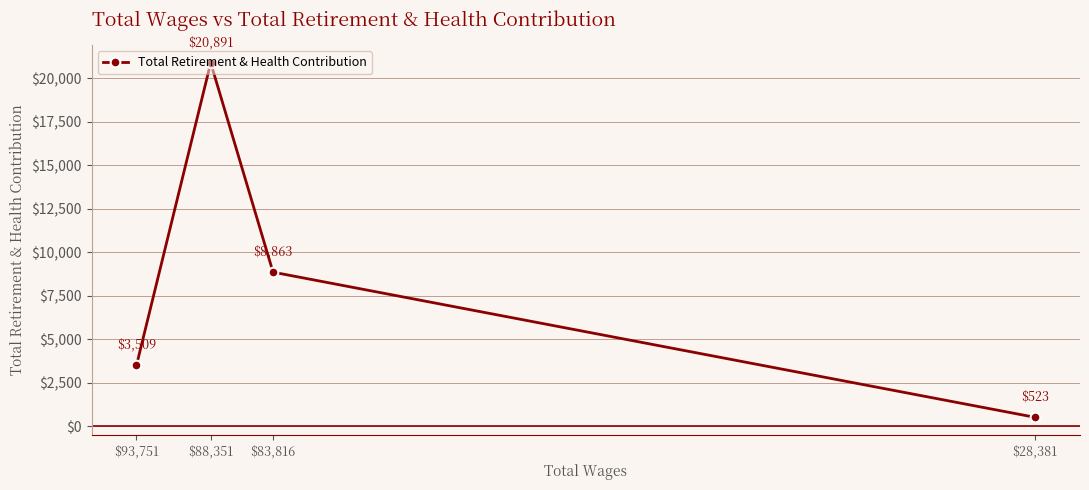

What is the sum of all values?

33786